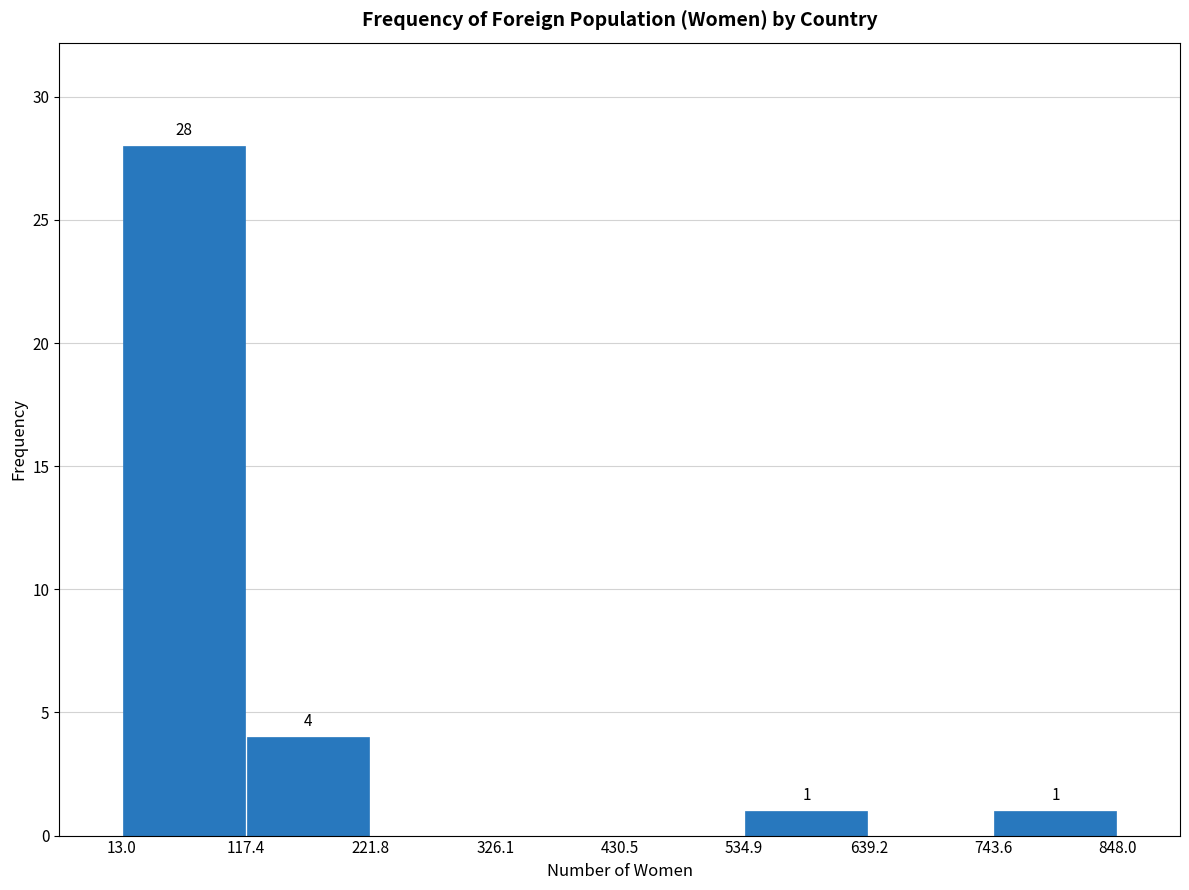

Which range on the x-axis has the tallest bar?

13.0 to 117.4